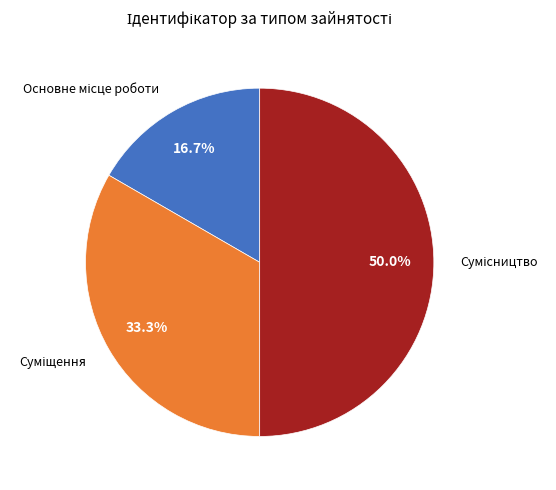

What is the smallest slice in the pie chart?

Основне місце роботи